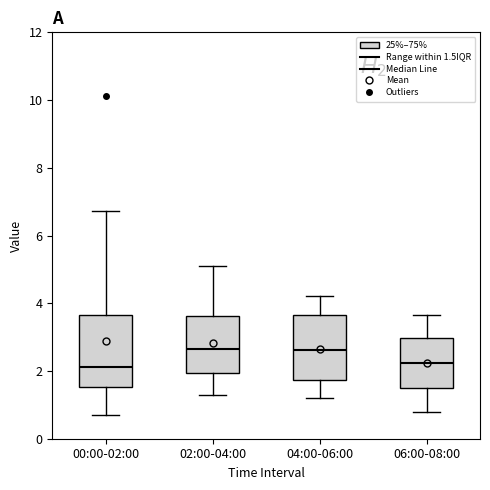

Reading left to right, read every box against the y-axis: the position of its median line, the range the box covers, and the ends of its whiskers. The values are not printed on the chart, so give them approximately, as read against the axis.

00:00-02:00: median 2.2, box 1.6 to 3.6, whiskers 0.8 to 6.8
02:00-04:00: median 2.6, box 2.0 to 3.6, whiskers 1.4 to 5.2
04:00-06:00: median 2.6, box 1.8 to 3.6, whiskers 1.2 to 4.2
06:00-08:00: median 2.2, box 1.4 to 3.0, whiskers 0.8 to 3.6